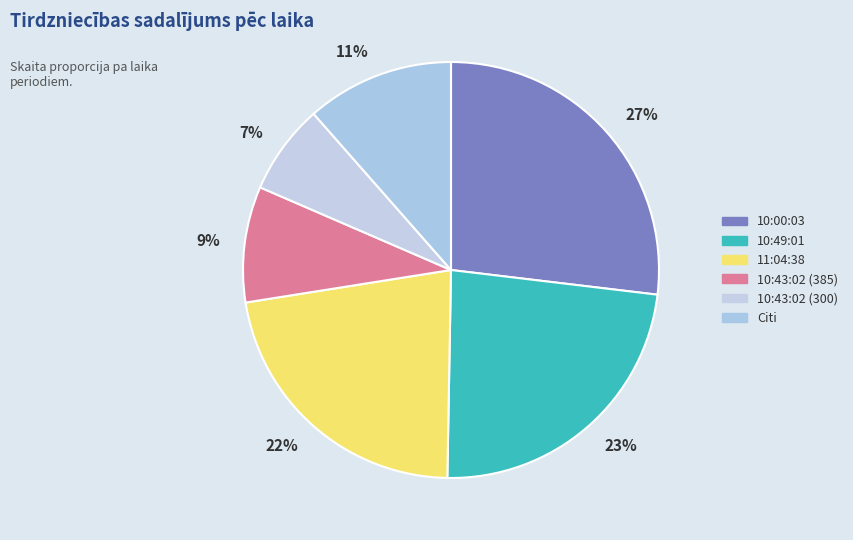

Approximately how many times larger is the value at 7% compared to 9%?

0.8